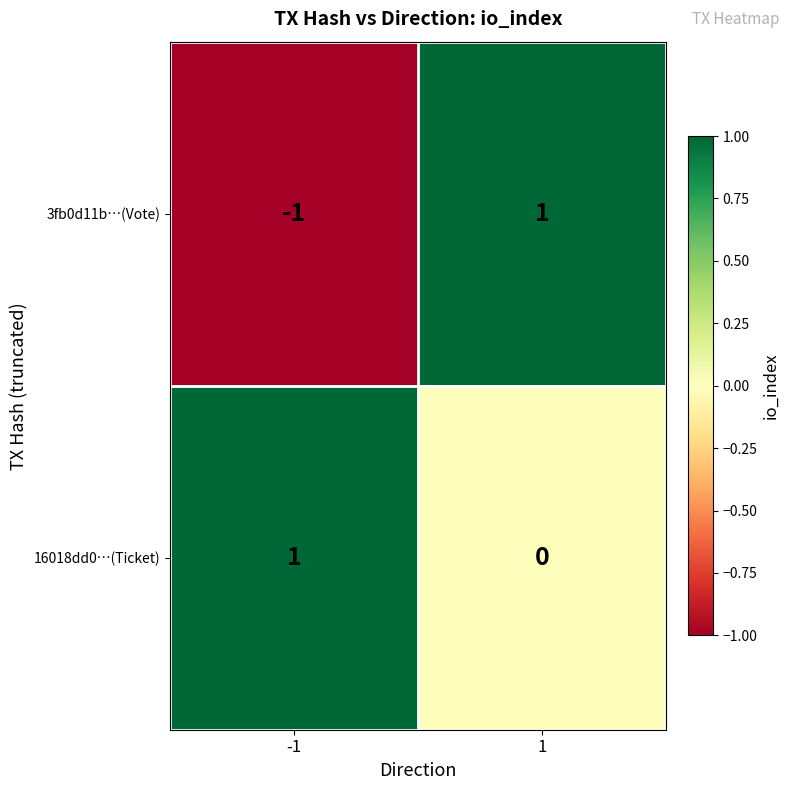

Which series has the largest range (max minus min)?

3fb0d11b…(Vote)